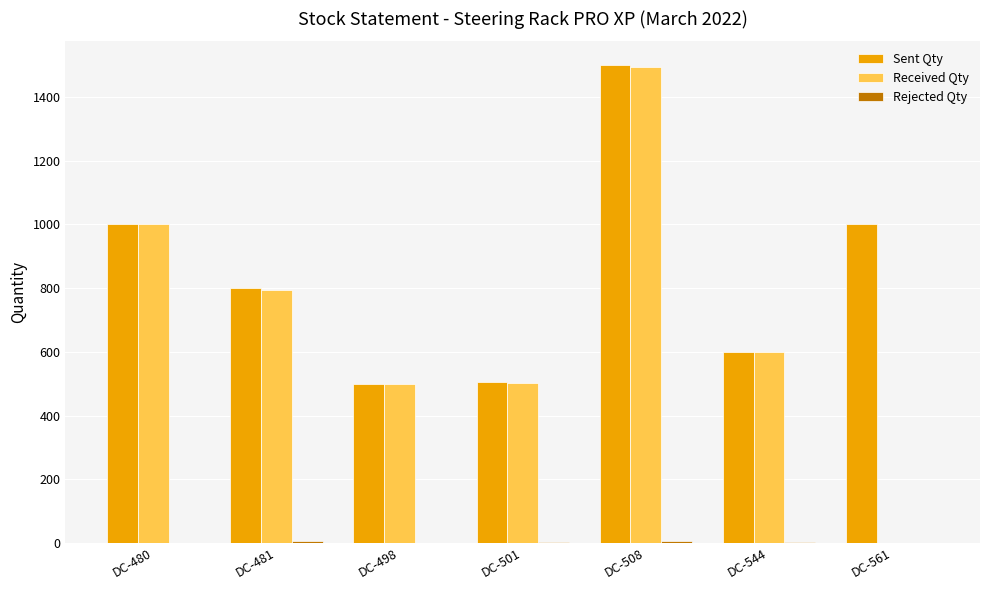

The Sent Qty series shows 505 at DC-501. True or false?

True